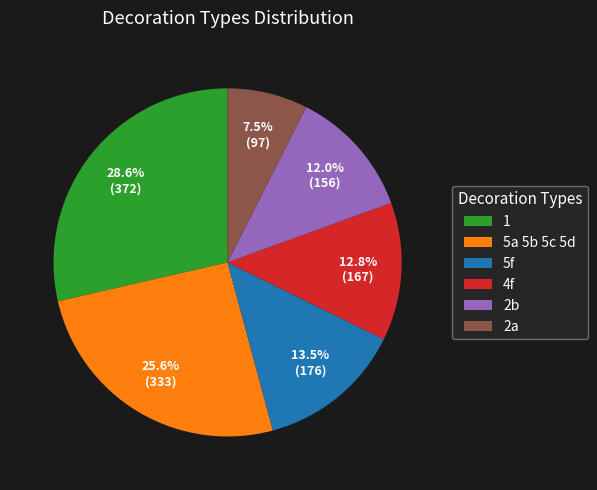

Is the sum of 2b and 4f greater than half?

No